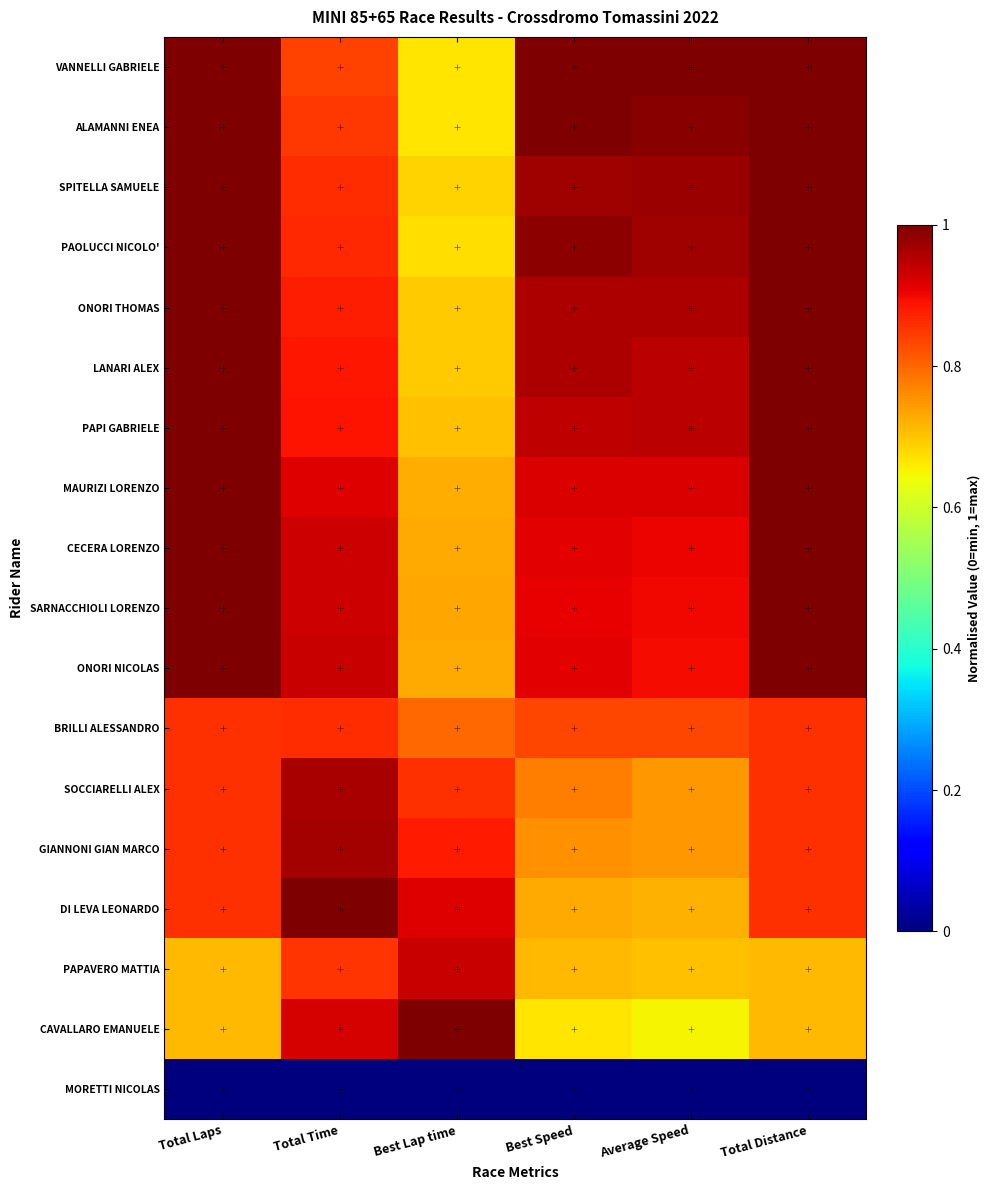

At which category is the sum across all series the highest?

Total Laps